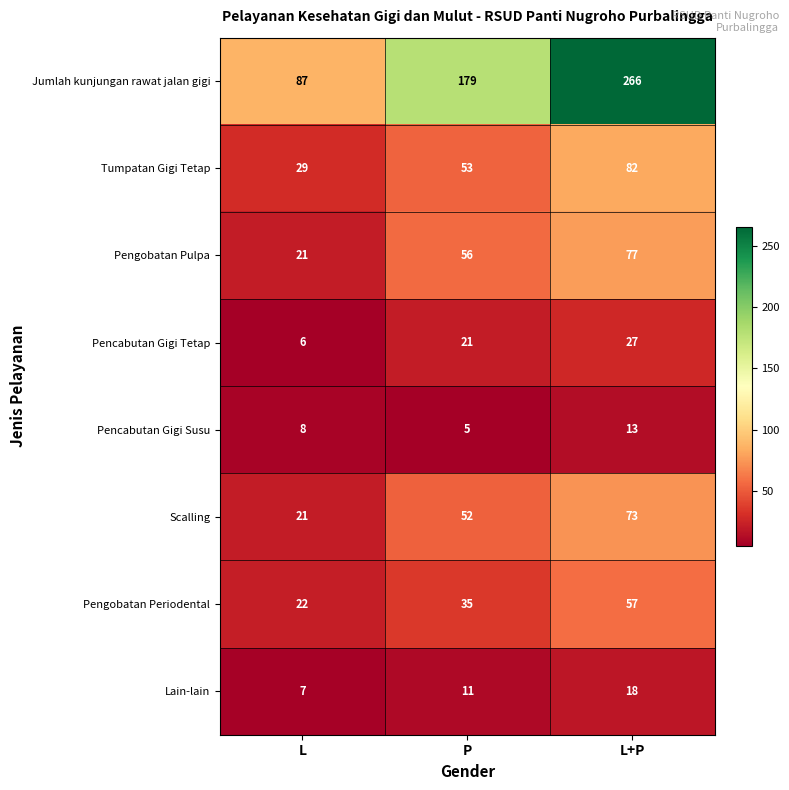

At which category is the sum across all series the highest?

L+P